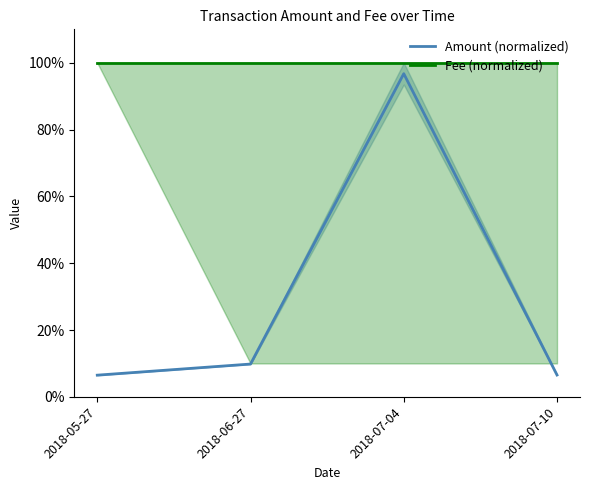

Rank the series by their average value, from highest to lowest.

Fee (normalized), Amount (normalized)